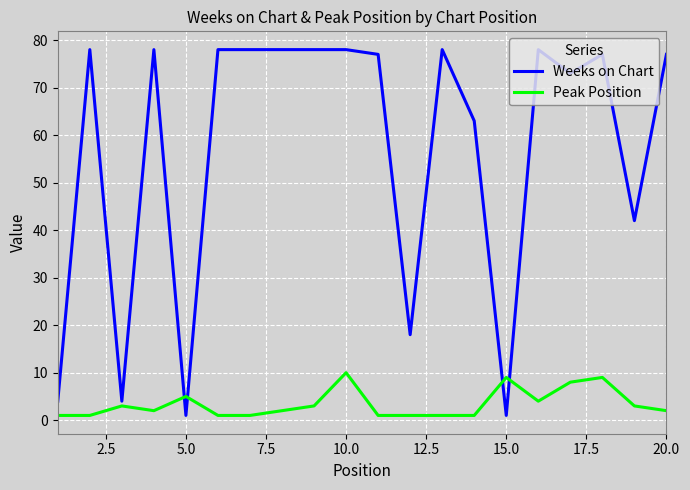

True or false: Weeks on Chart has more than 2 points higher than both neighbors.

True